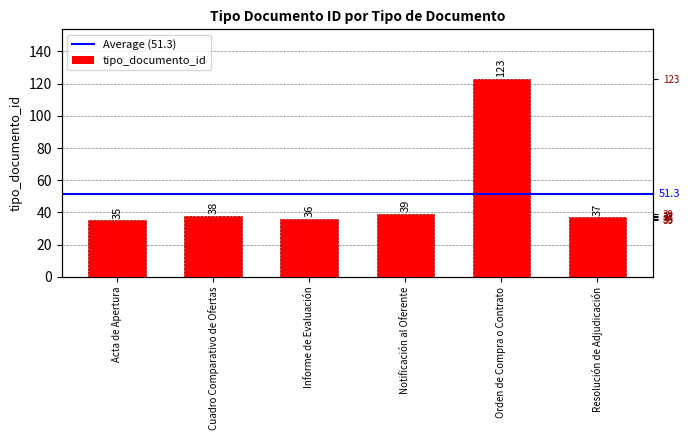

Reading left to right, transcribe all the data shown in this chart.

Acta de Apertura=35	Cuadro Comparativo de Ofertas=38	Informe de Evaluación=36	Notificación al Oferente=39	Orden de Compra o Contrato=123	Resolución de Adjudicación=37